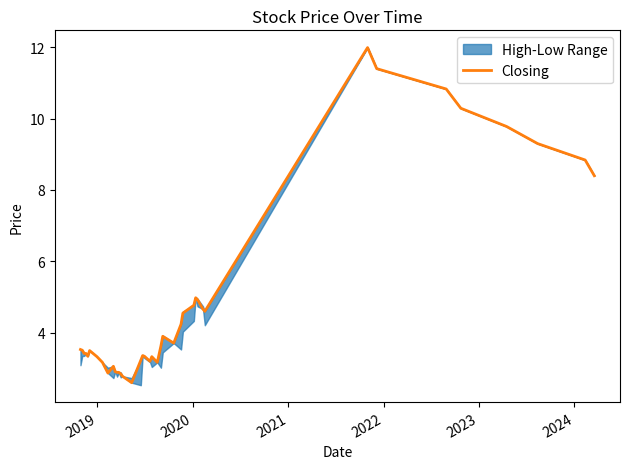

What is the maximum value for Closing?

12.0